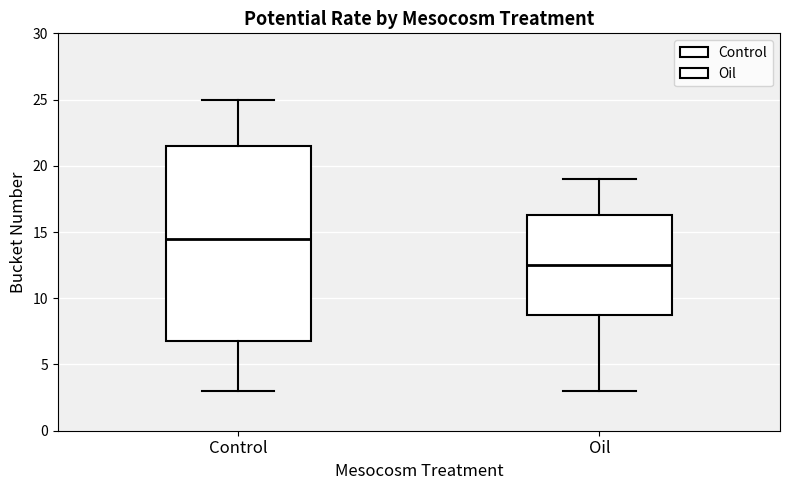

Comparing the boxes themselves (not the whiskers), which one is the tallest?

Control